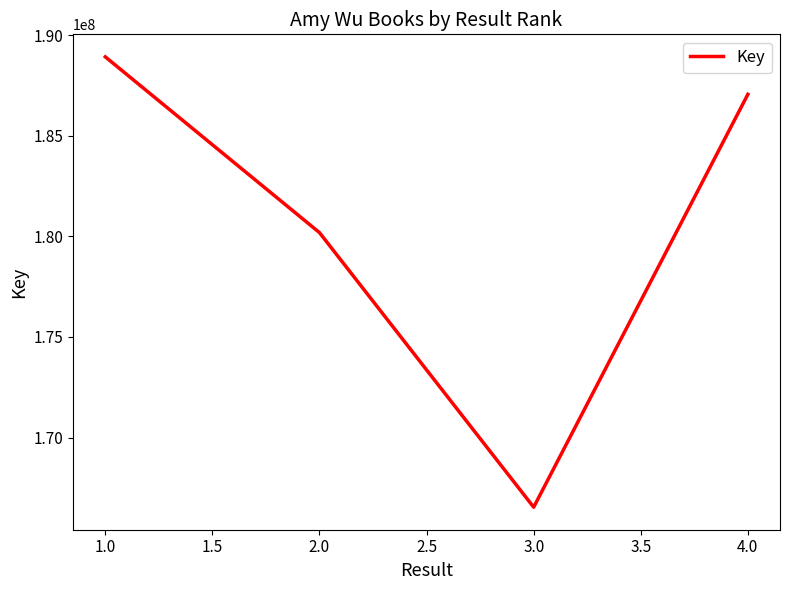

At which category does the data reach its first local valley?

3.0